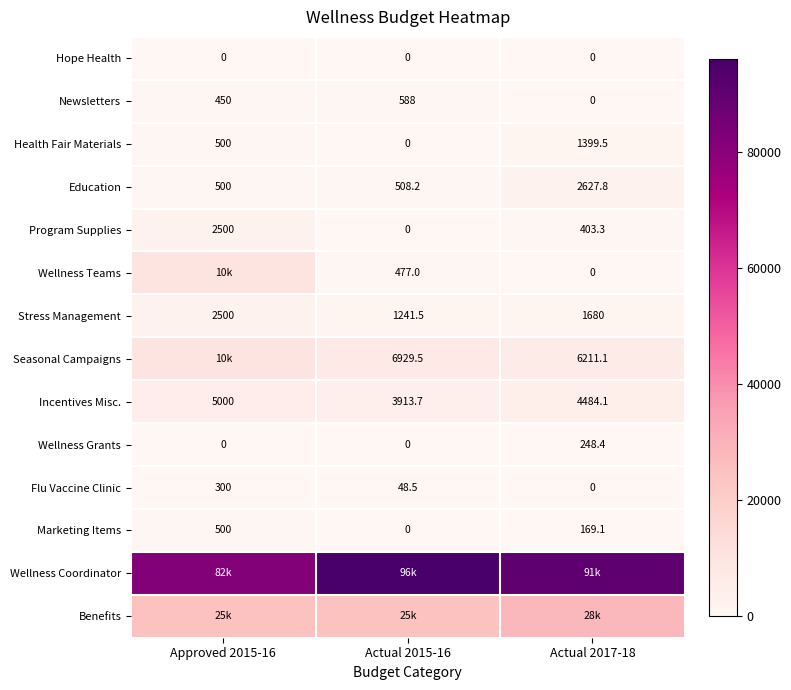

What is the difference between the highest and lowest values at Actual 2015-16?

96194.4